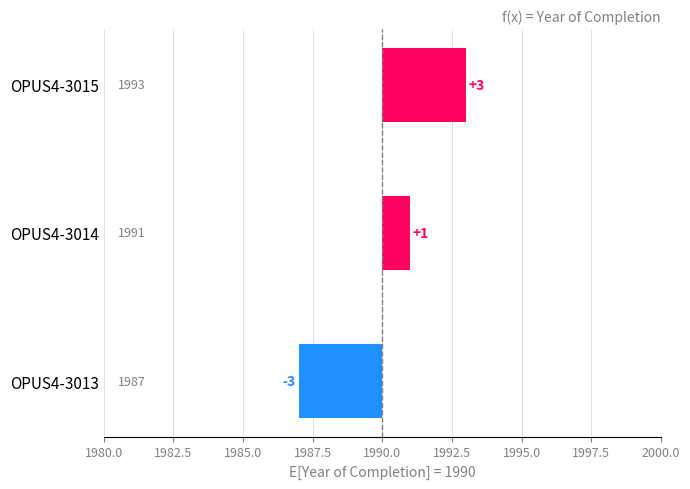

Which has a higher value, OPUS4-3014 or OPUS4-3013?

OPUS4-3014